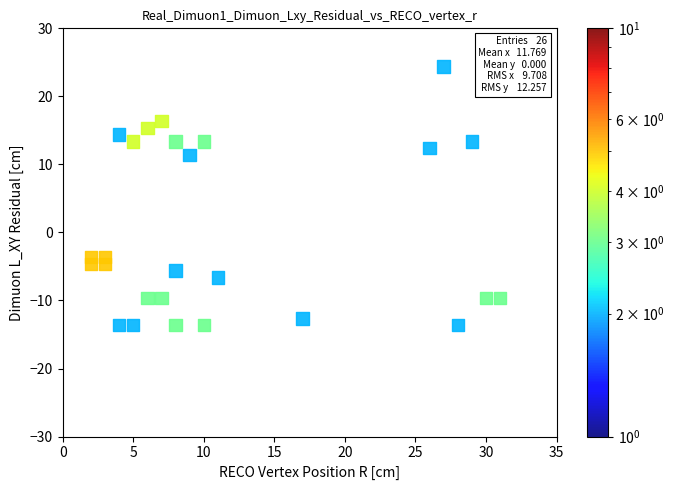

What is the range of X values (max minus min)?

29.0